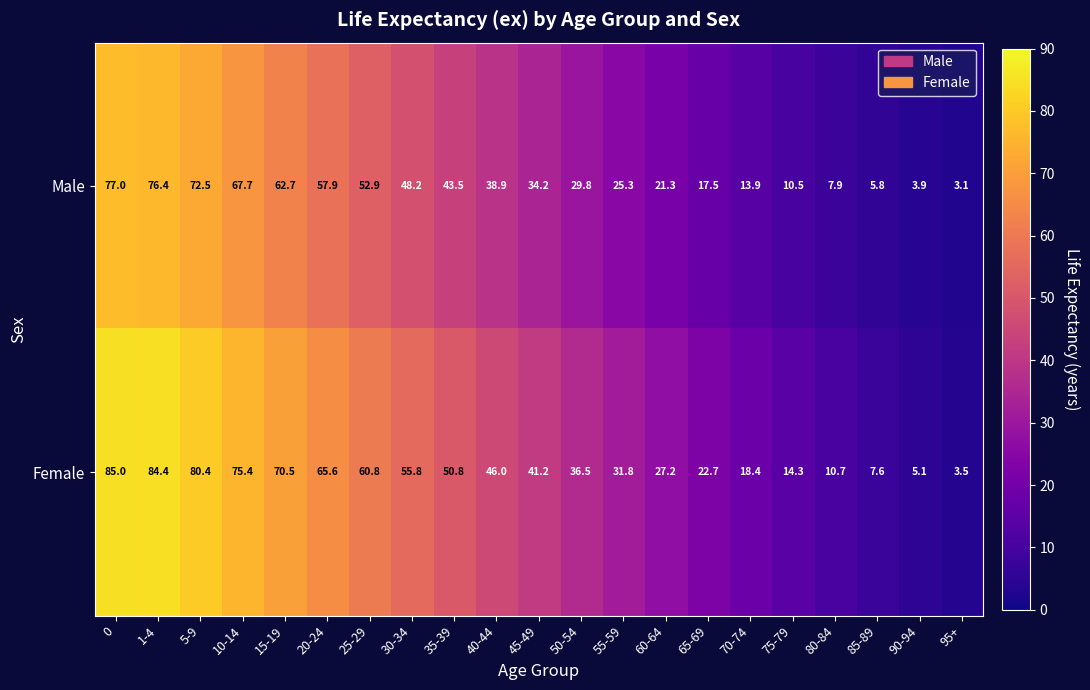

Rank the series at 25-29 from highest to lowest value.

Female, Male